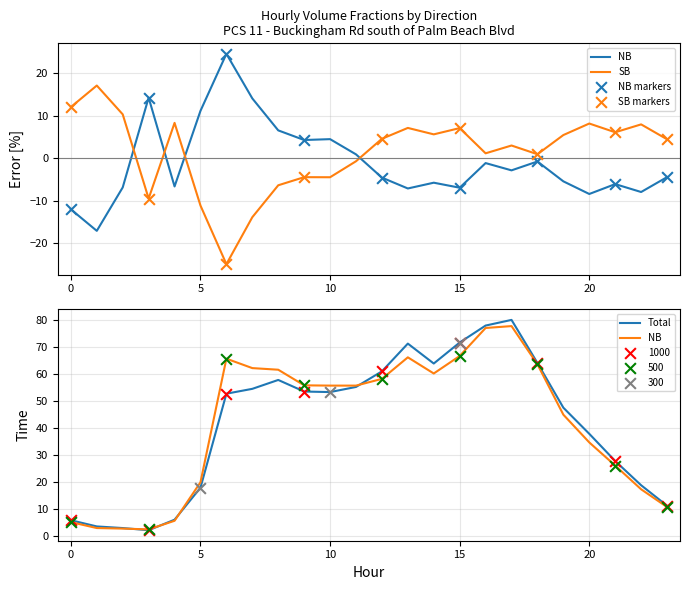

Which series has the largest total across all categories?

NB